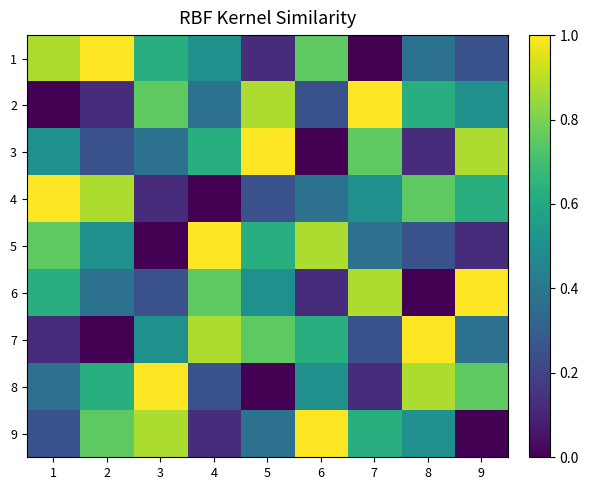

Which series changed the most between 4 and 8?

4